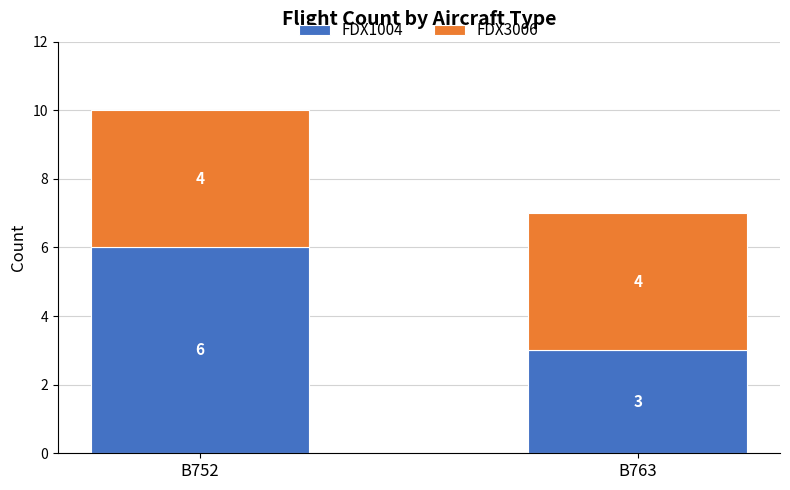

What is the total value across all series at B763?

7